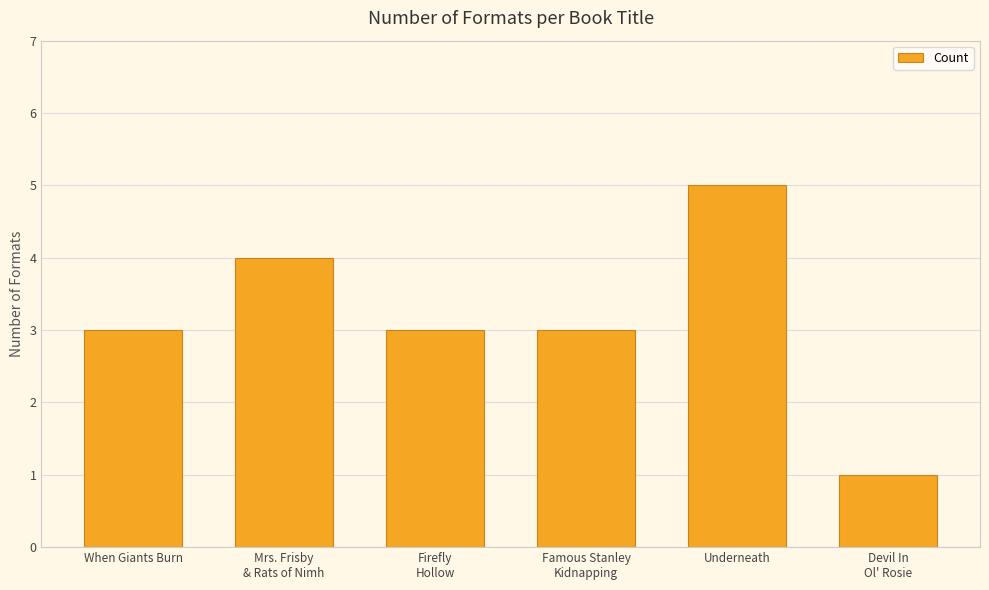

Reading left to right, list all the values displayed in this chart.

When Giants Burn=3	Mrs. Frisby
& Rats of Nimh=4	Firefly
Hollow=3	Famous Stanley
Kidnapping=3	Underneath=5	Devil In
Ol' Rosie=1